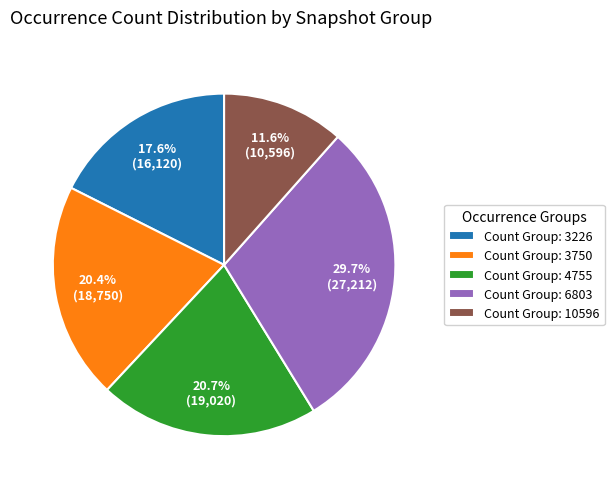

How many segments does this pie chart have?

5